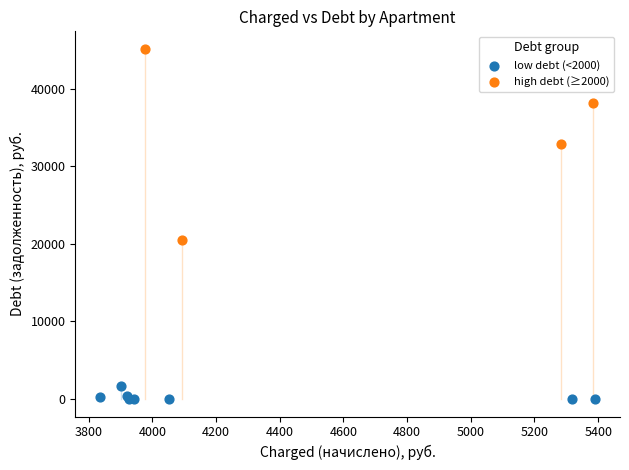

Which series contains the highest Y value?

high debt (≥2000)